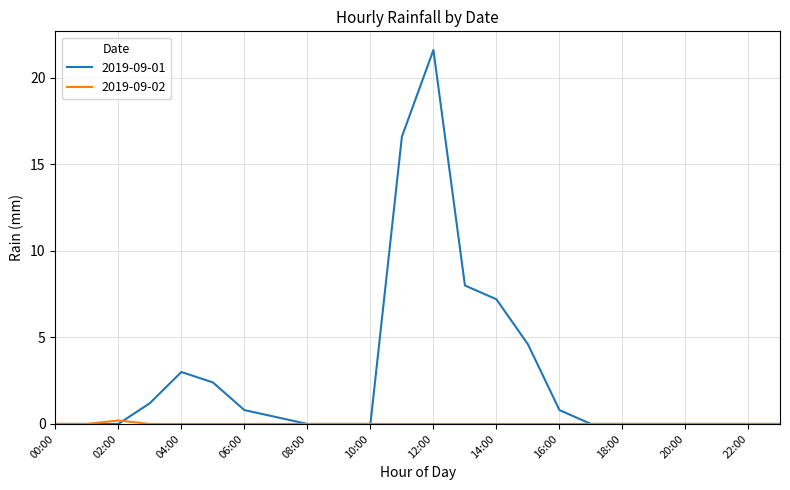

Which series has the largest total across all categories?

2019-09-01